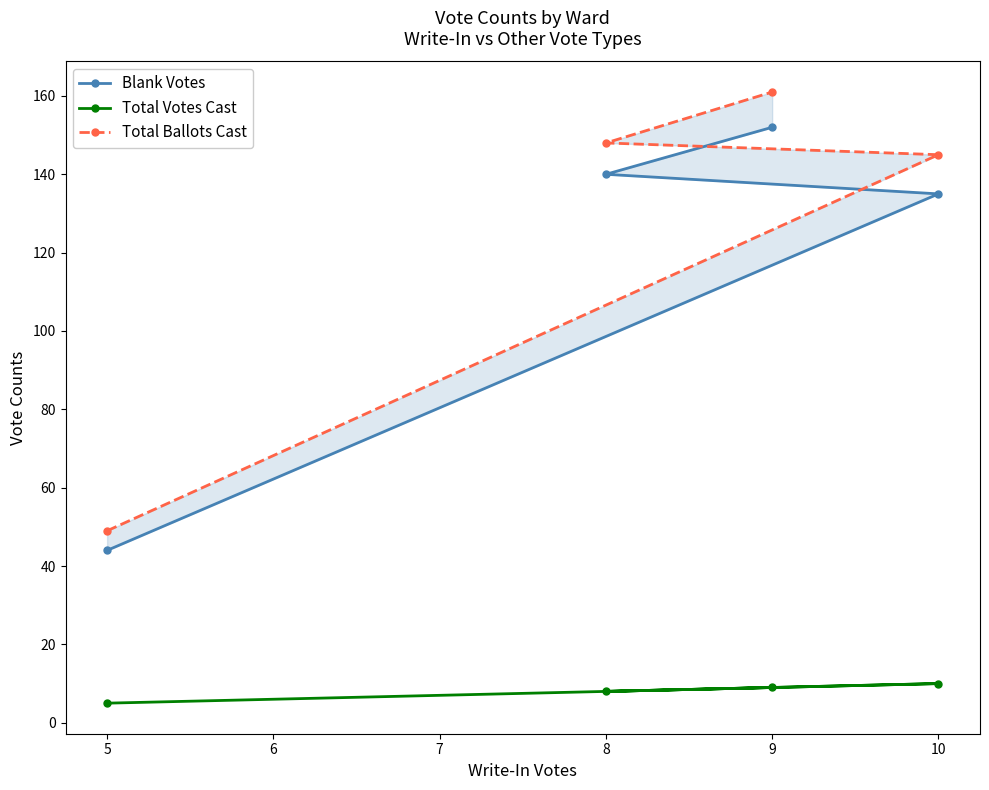

How many data points does each series have?

4